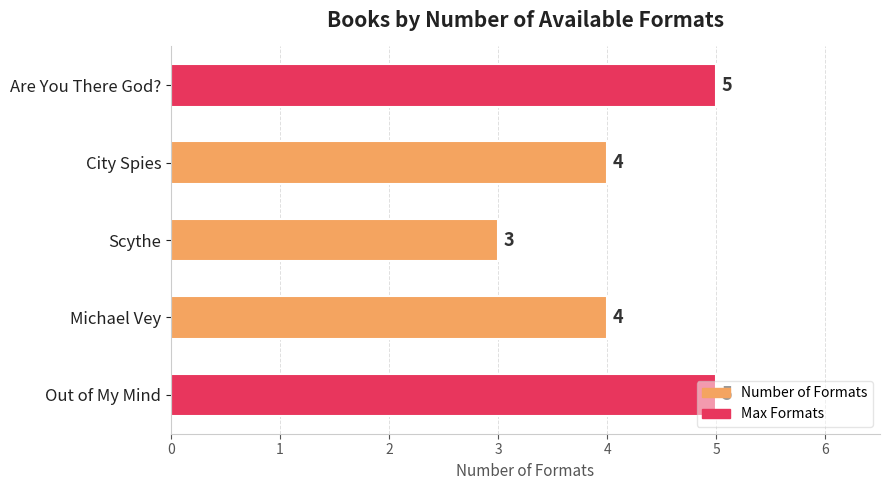

What is the ratio of the value at Out of My Mind to the value at Scythe?

1.7